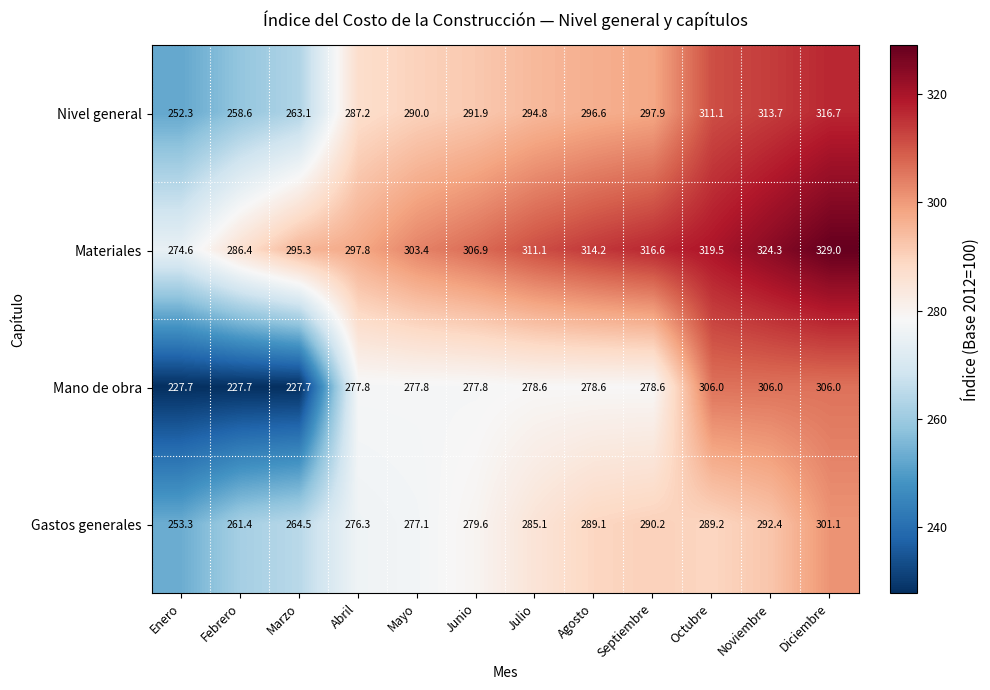

What is the difference between the highest and lowest values at Diciembre?

27.9